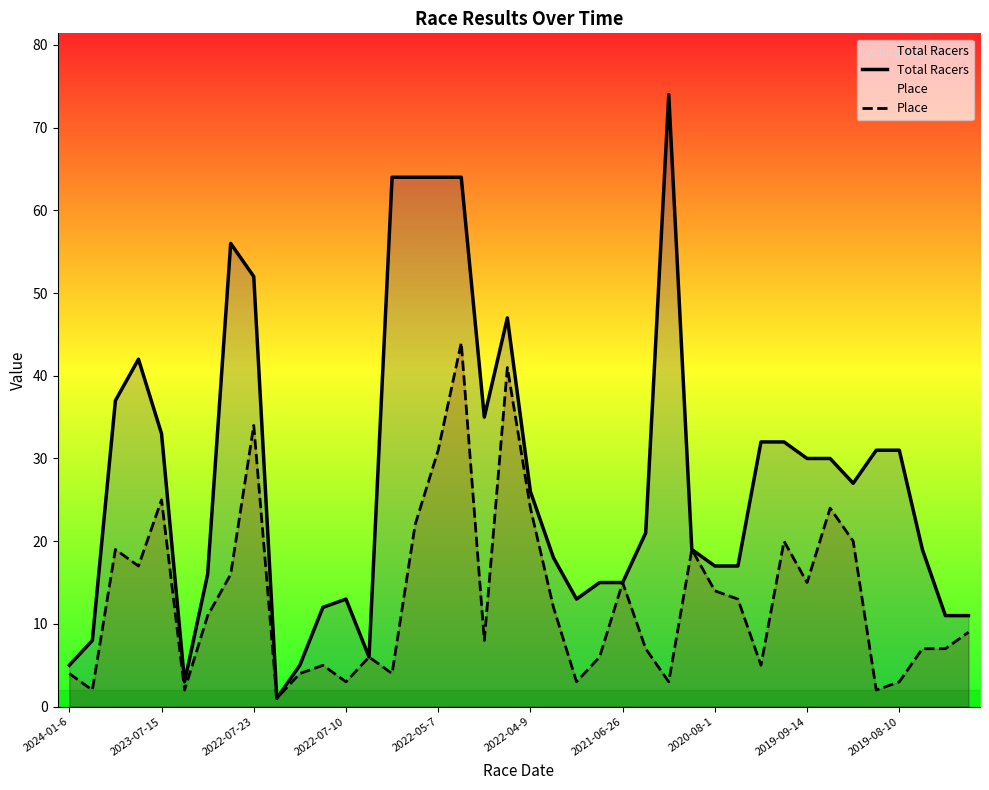

What is the difference between the maximum and minimum values in the Total Racers series?

73